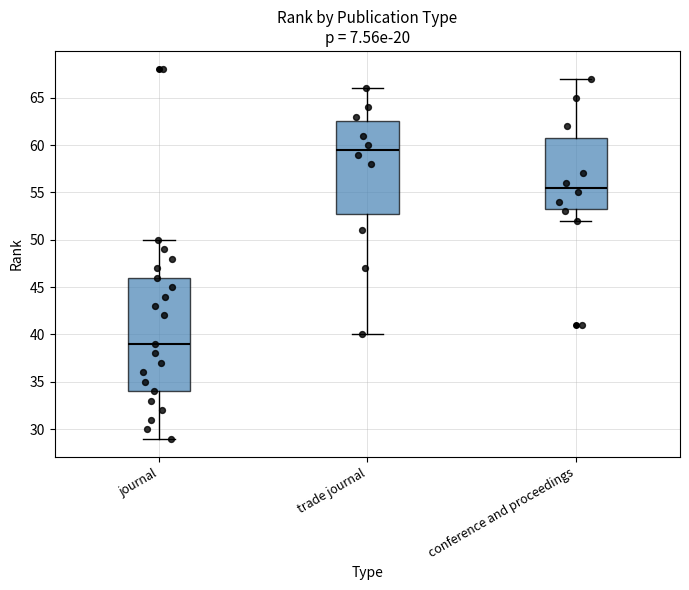

Where does the median line of the box for journal sit on the y-axis? The values are not printed on the chart, so give them approximately, as read against the axis.

39.0